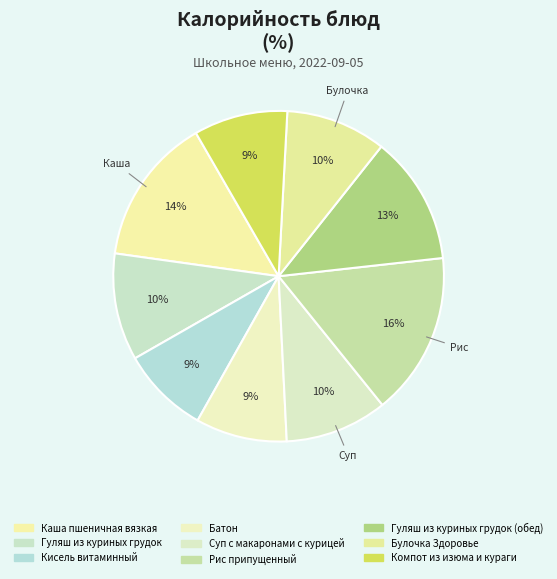

How many slices are in this pie chart?

9